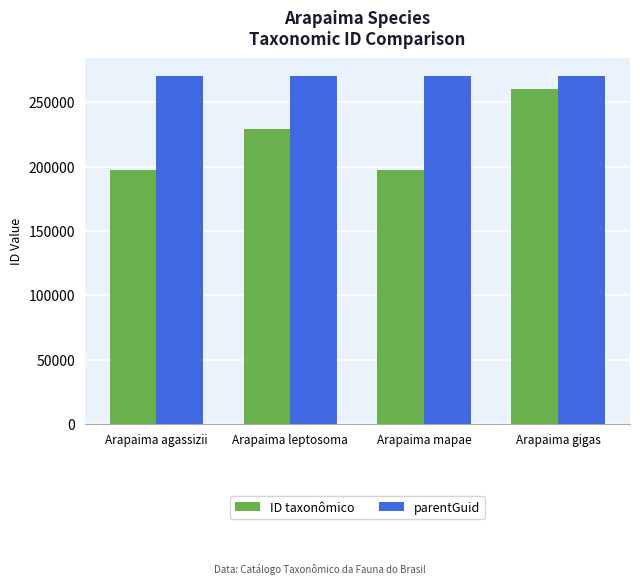

What is the difference between the maximum and minimum values in the ID taxonômico series?

62815